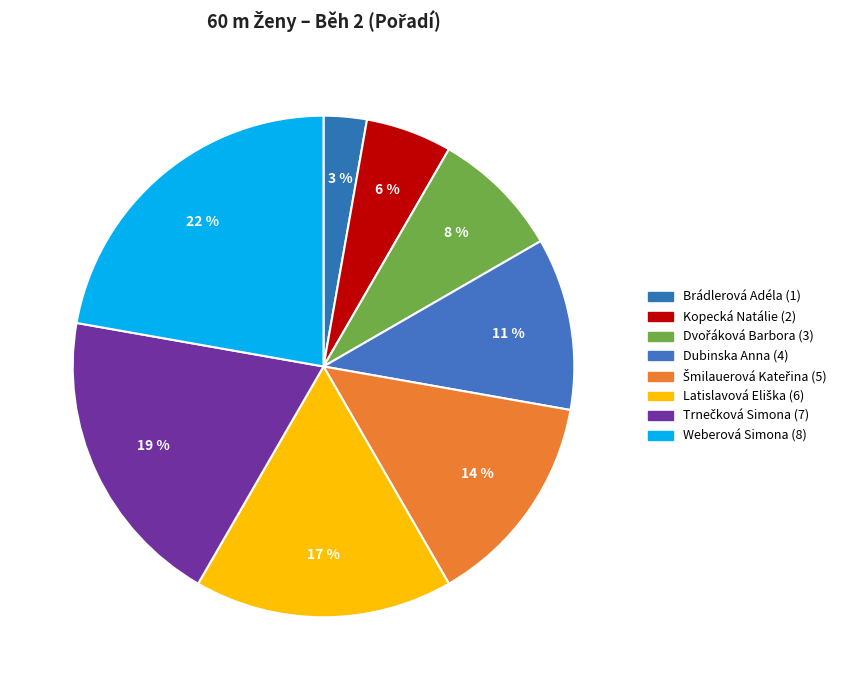

Is it true that Kopecká Natálie is 17% of the pie?

False